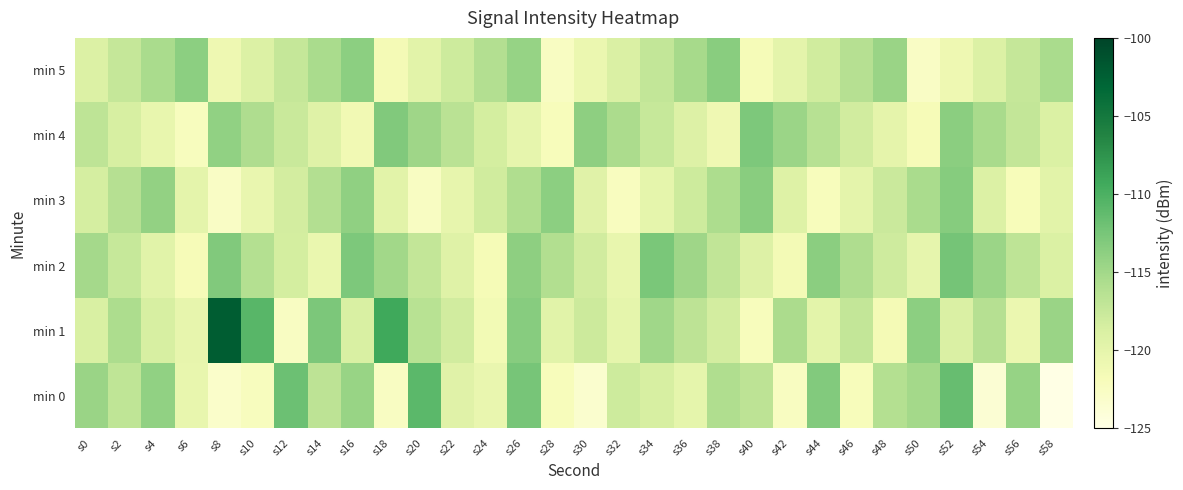

Reading right to left, transcribe all the data shown in this chart.

min 0: s58=-125.2	s56=-114.3	s54=-123.7	s52=-111.5	s50=-115.1	s48=-116.1	s46=-122.0	s44=-113.1	s42=-122.4	s40=-116.7	s38=-115.9	s36=-120.1	s34=-118.6	s32=-118.0	s30=-123.4	s28=-122.0	s26=-112.4	s24=-120.5	s22=-119.5	s20=-110.9	s18=-122.5	s16=-114.4	s14=-116.7	s12=-111.9	s10=-122.3	s8=-123.1	s6=-120.4	s4=-114.1	s2=-117.0	s0=-114.5
min 1: s58=-114.5	s56=-120.7	s54=-116.3	s52=-118.9	s50=-113.7	s48=-121.5	s46=-117.2	s44=-119.8	s42=-115.6	s40=-122.1	s38=-118.3	s36=-116.7	s34=-114.9	s32=-120.1	s30=-117.8	s28=-119.6	s26=-113.4	s24=-121.3	s22=-118.2	s20=-116.5	s18=-109.3	s16=-118.8	s14=-112.7	s12=-122.5	s10=-110.7	s8=-102.2	s6=-120.3	s4=-118.6	s2=-115.7	s0=-118.8
min 2: s58=-119.0	s56=-116.8	s54=-114.6	s52=-112.4	s50=-120.2	s48=-118.0	s46=-115.8	s44=-113.6	s42=-121.4	s40=-119.2	s38=-117.0	s36=-114.8	s34=-112.6	s32=-120.4	s30=-118.2	s28=-116.0	s26=-113.8	s24=-121.6	s22=-119.4	s20=-117.2	s18=-115.0	s16=-112.8	s14=-120.6	s12=-118.4	s10=-116.2	s8=-113.0	s6=-121.8	s4=-119.6	s2=-117.4	s0=-115.2
min 3: s58=-119.7	s56=-121.9	s54=-119.1	s52=-113.3	s50=-115.5	s48=-117.7	s46=-119.9	s44=-122.1	s42=-119.3	s40=-113.5	s38=-115.7	s36=-117.9	s34=-120.1	s32=-122.3	s30=-119.5	s28=-113.7	s26=-115.9	s24=-118.1	s22=-120.3	s20=-122.5	s18=-119.7	s16=-113.9	s14=-116.1	s12=-118.3	s10=-120.5	s8=-122.7	s6=-119.9	s4=-114.1	s2=-116.3	s0=-118.5
min 4: s58=-119.0	s56=-117.2	s54=-115.4	s52=-113.6	s50=-121.8	s48=-120.0	s46=-118.2	s44=-116.4	s42=-114.6	s40=-112.8	s38=-121.0	s36=-119.2	s34=-117.4	s32=-115.6	s30=-113.8	s28=-122.0	s26=-120.2	s24=-118.4	s22=-116.6	s20=-114.8	s18=-113.0	s16=-121.2	s14=-119.4	s12=-117.6	s10=-115.8	s8=-114.0	s6=-122.2	s4=-120.4	s2=-118.6	s0=-116.8
min 5: s58=-115.5	s56=-117.3	s54=-119.1	s52=-120.9	s50=-122.7	s48=-114.5	s46=-116.3	s44=-118.1	s42=-119.9	s40=-121.7	s38=-113.5	s36=-115.3	s34=-117.1	s32=-118.9	s30=-120.7	s28=-122.5	s26=-114.3	s24=-116.1	s22=-117.9	s20=-119.7	s18=-121.5	s16=-113.7	s14=-115.5	s12=-117.3	s10=-119.1	s8=-120.9	s6=-113.7	s4=-115.5	s2=-117.3	s0=-119.1